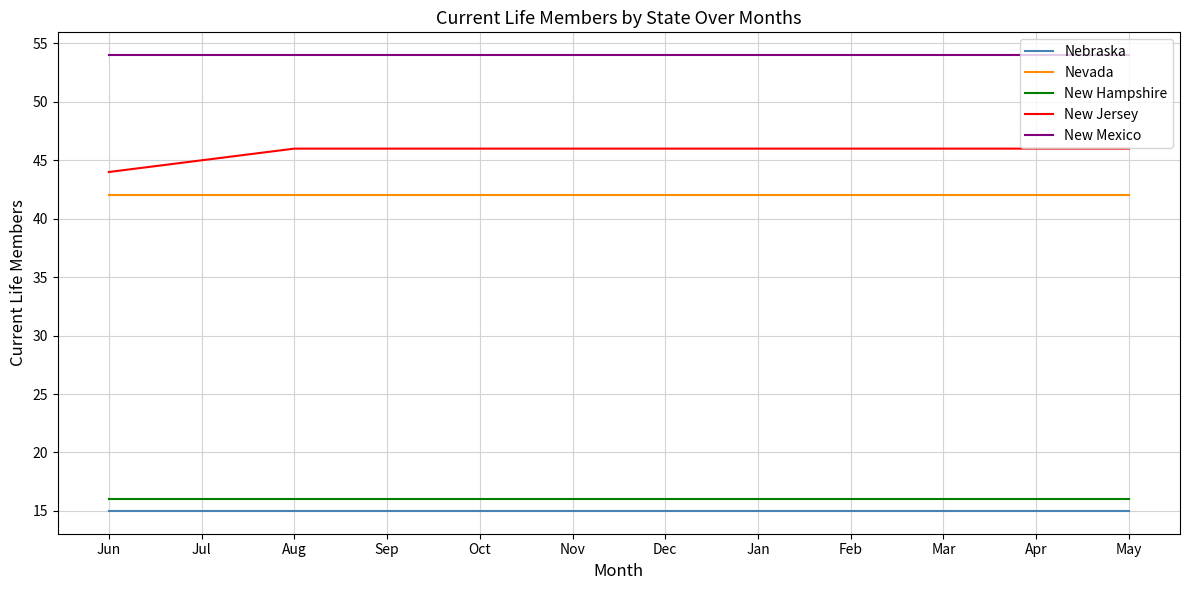

Between Jul and May, which series saw the biggest shift?

New Jersey